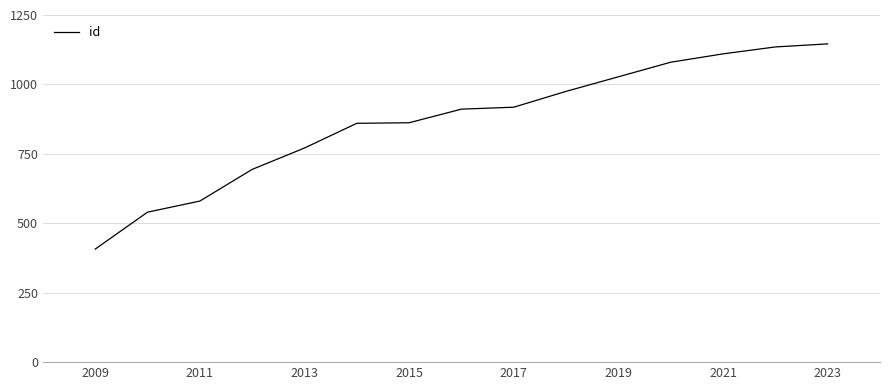

True or false: there are more than 1 points higher than both neighbors.

False